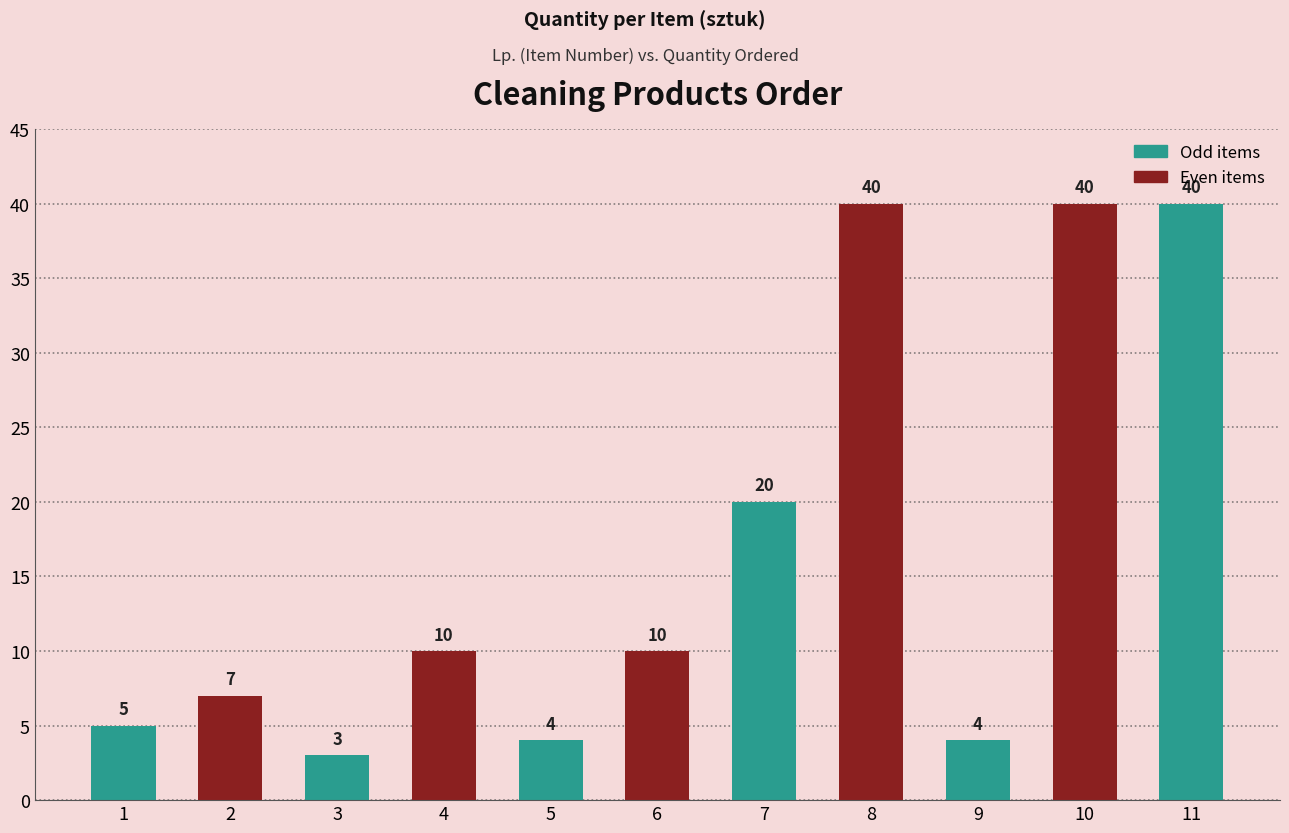

Reading left to right, what are all the values shown in this chart?

1=5	2=7	3=3	4=10	5=4	6=10	7=20	8=40	9=4	10=40	11=40